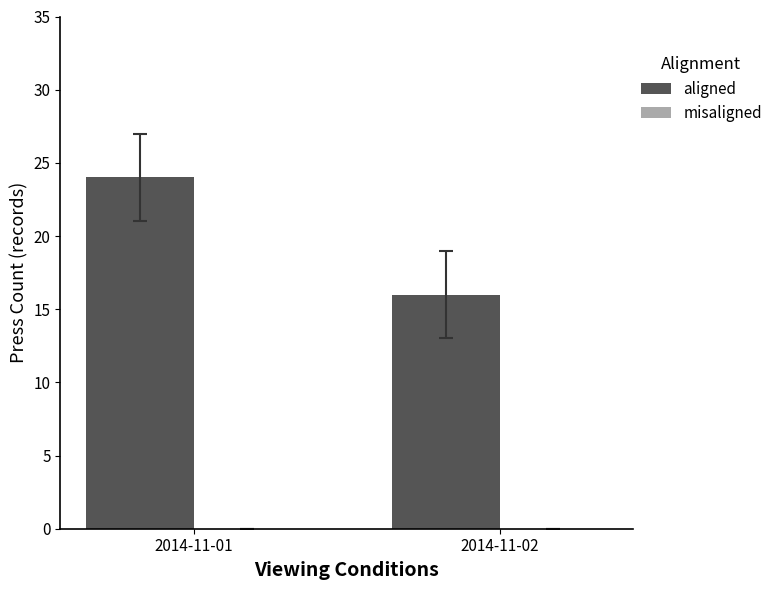

Reading right to left, extract all data points from this chart.

2014-11-02=16	2014-11-01=24